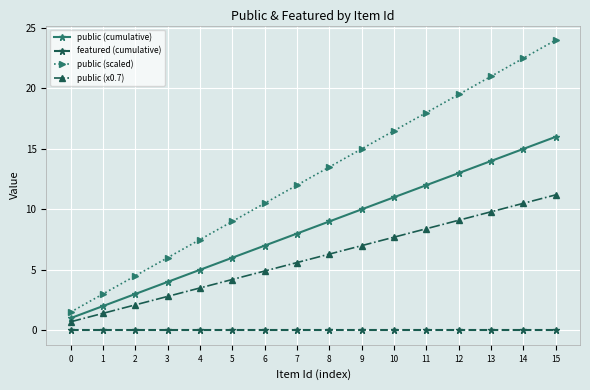

What is the difference between the public (scaled) values at 14 and 2?

18.0